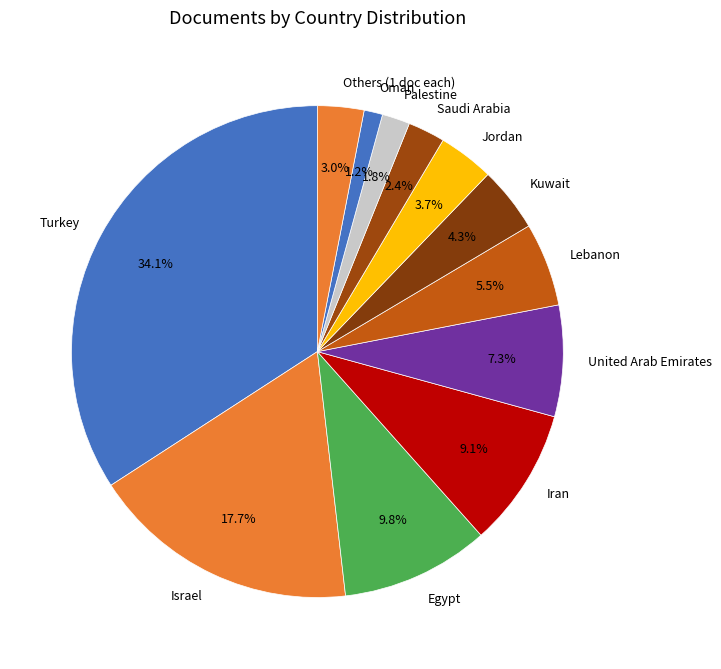

Does any single category account for the majority?

No